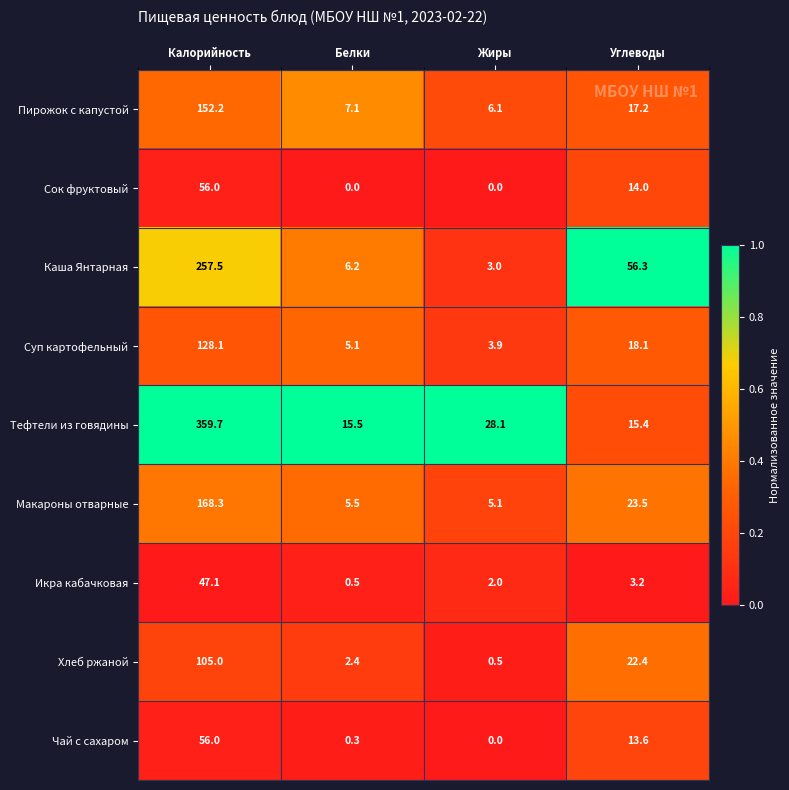

Rank the series at Белки from lowest to highest value.

Сок фруктовый, Чай с сахаром, Икра кабачковая, Хлеб ржаной, Суп картофельный, Макароны отварные, Каша Янтарная, Пирожок с капустой, Тефтели из говядины